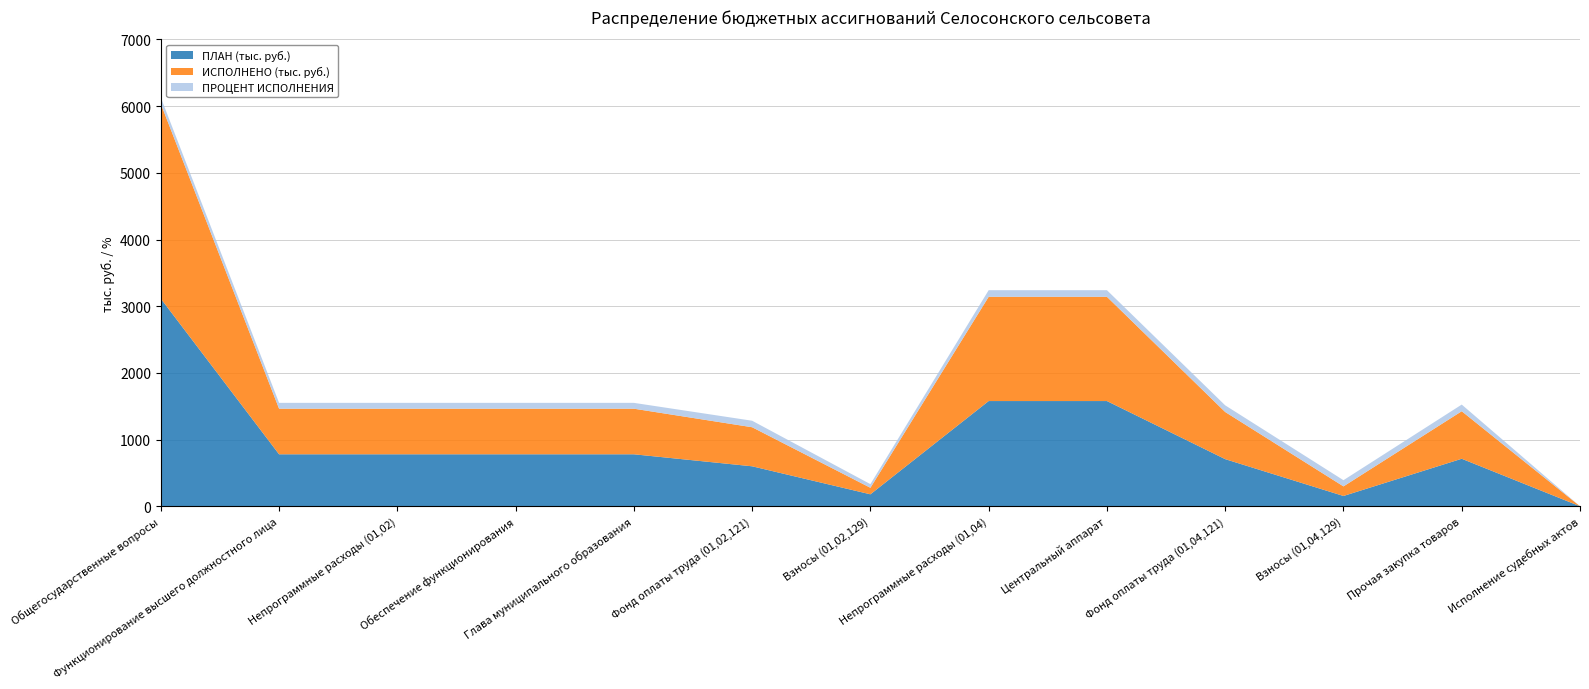

Reading left to right, extract all data points from this chart.

ПЛАН (тыс. руб.): Общегосударственные вопросы=3113.5	Функционирование высшего должностного лица=780.0	Непрограммные расходы (01,02)=780.0	Обеспечение функционирования=780.0	Глава муниципального образования=780.0	Фонд оплаты труда (01,02,121)=600.0	Взносы (01,02,129)=180.0	Непрограммные расходы (01,04)=1578.1	Центральный аппарат=1578.1	Фонд оплаты труда (01,04,121)=707.2	Взносы (01,04,129)=155.0	Прочая закупка товаров=712.9	Исполнение судебных актов=1.0
ИСПОЛНЕНО (тыс. руб.): Общегосударственные вопросы=2921.6	Функционирование высшего должностного лица=683.5	Непрограммные расходы (01,02)=683.5	Обеспечение функционирования=683.5	Глава муниципального образования=683.5	Фонд оплаты труда (01,02,121)=585.5	Взносы (01,02,129)=97.9	Непрограммные расходы (01,04)=1563.0	Центральный аппарат=1563.0	Фонд оплаты труда (01,04,121)=706.7	Взносы (01,04,129)=143.8	Прочая закупка товаров=712.5	Исполнение судебных актов=0.0
ПРОЦЕНТ ИСПОЛНЕНИЯ: Общегосударственные вопросы=93.7	Функционирование высшего должностного лица=87.6	Непрограммные расходы (01,02)=87.6	Обеспечение функционирования=87.6	Глава муниципального образования=87.6	Фонд оплаты труда (01,02,121)=97.6	Взносы (01,02,129)=54.4	Непрограммные расходы (01,04)=99.0	Центральный аппарат=99.0	Фонд оплаты труда (01,04,121)=99.9	Взносы (01,04,129)=92.8	Прочая закупка товаров=99.9	Исполнение судебных актов=0.0